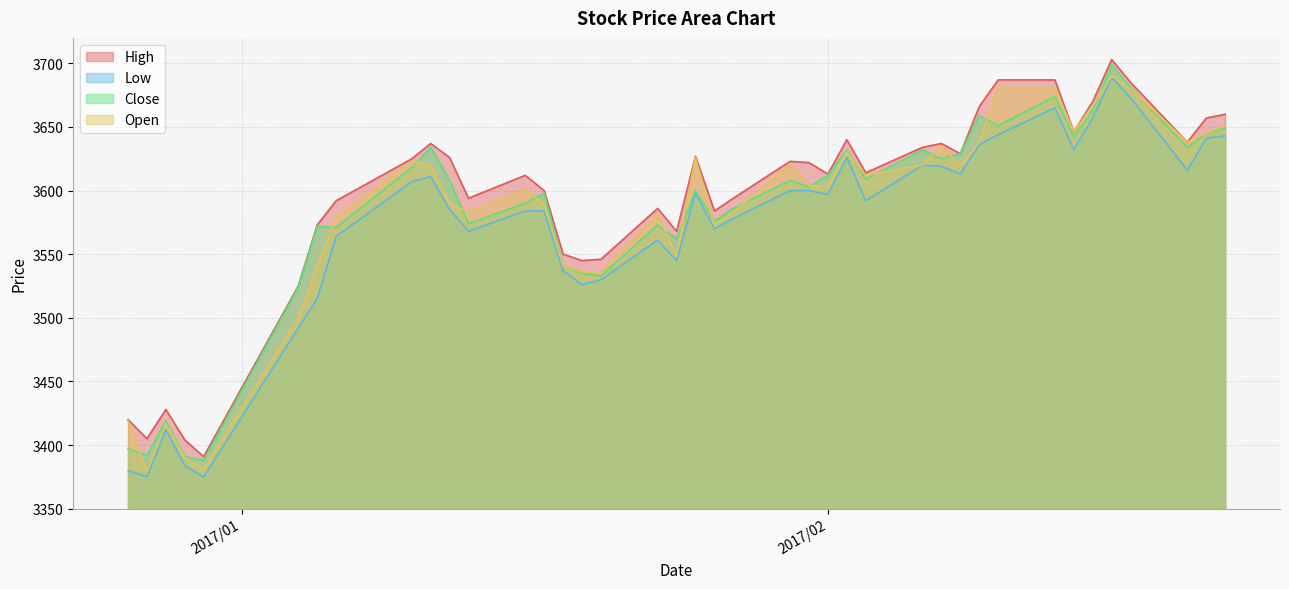

True or false: Close has more than 0 interior local peaks.

True